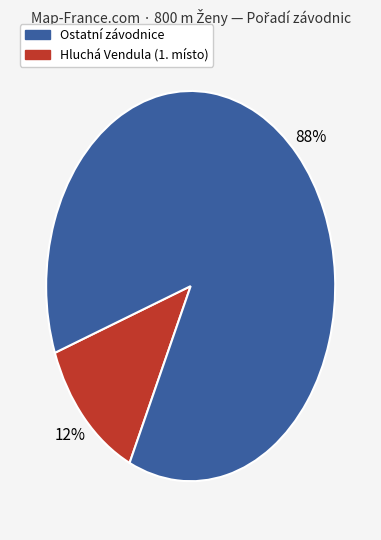

To the nearest percent, what is the average slice percentage?

50%